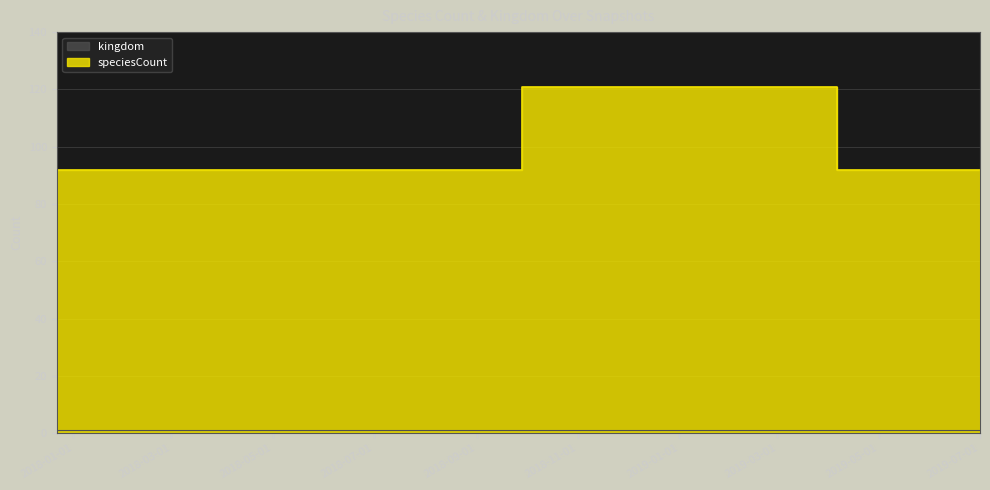

What is the sum of all values?

702